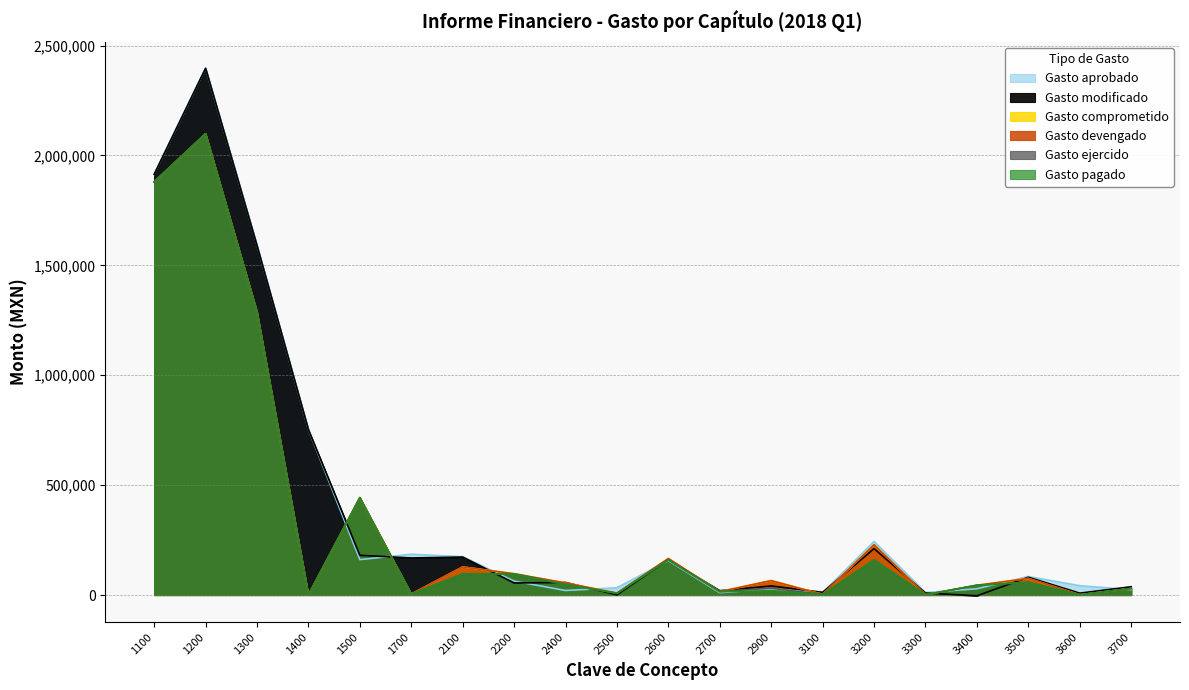

What is the difference between the second highest and second lowest values in the Gasto aprobado series?

1903340.7